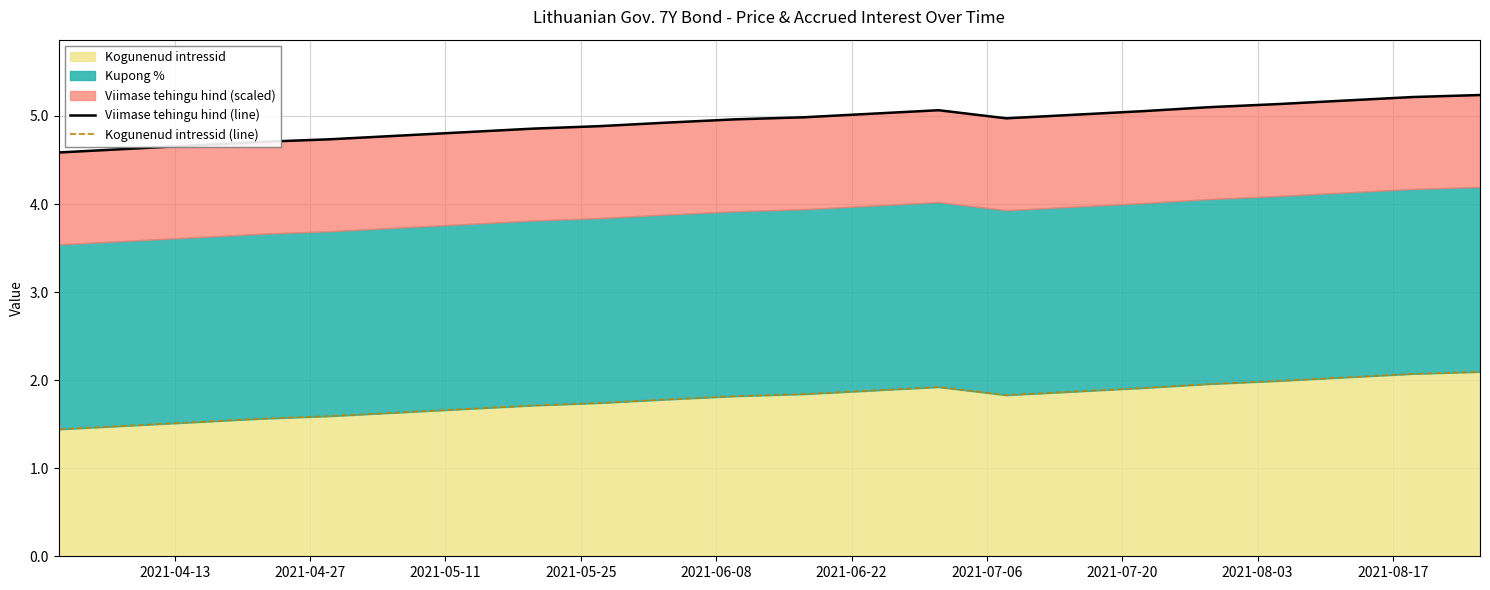

The value of Kogunenud intressid (line) at 2021-04-13 is 2.5. True or false?

False